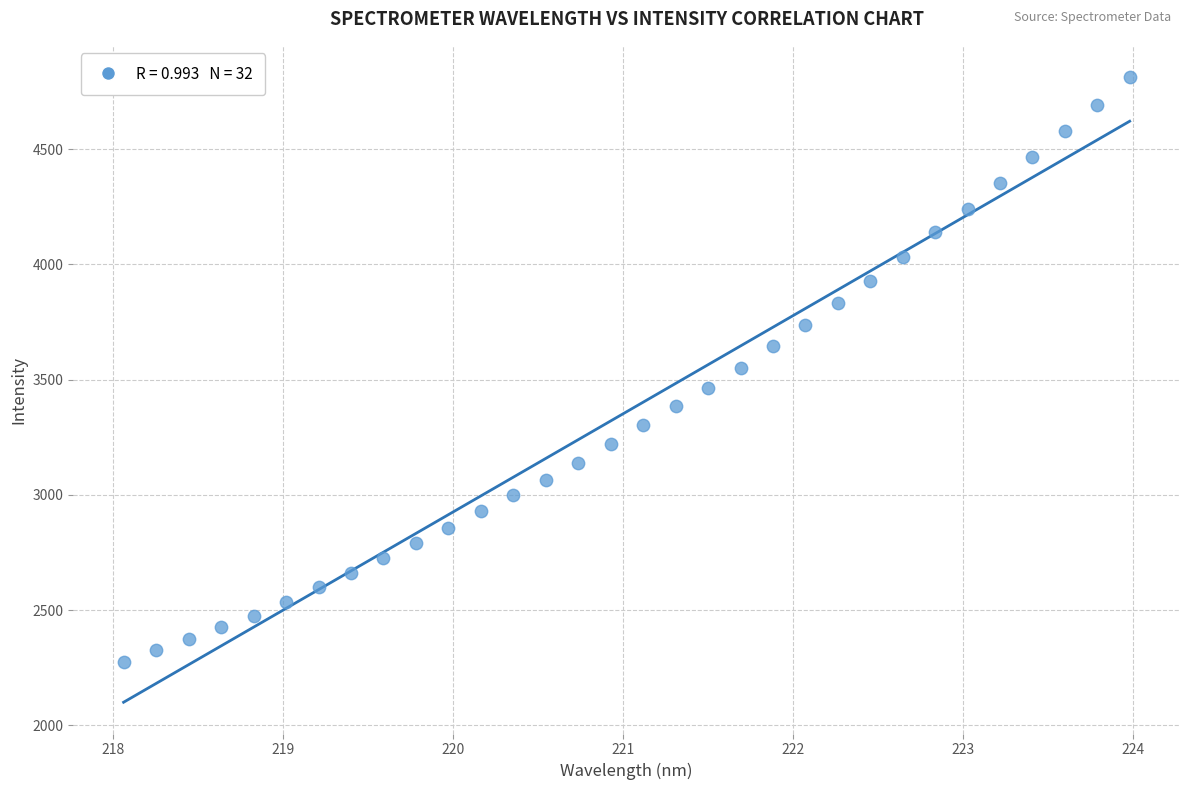

What is the range of Y values (max minus min)?

2536.9